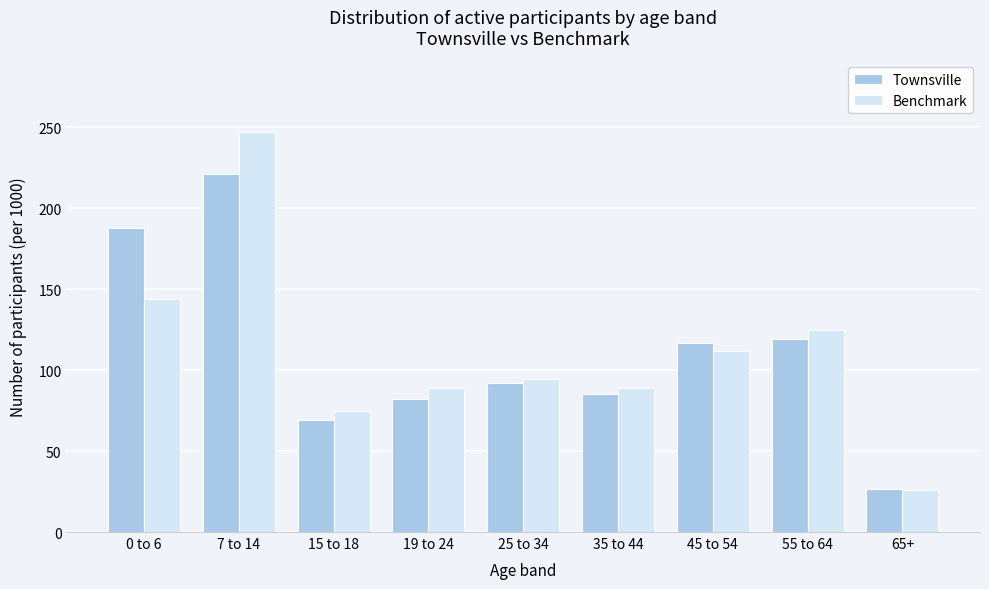

What is the difference between the maximum and minimum values in the Benchmark series?

221.1